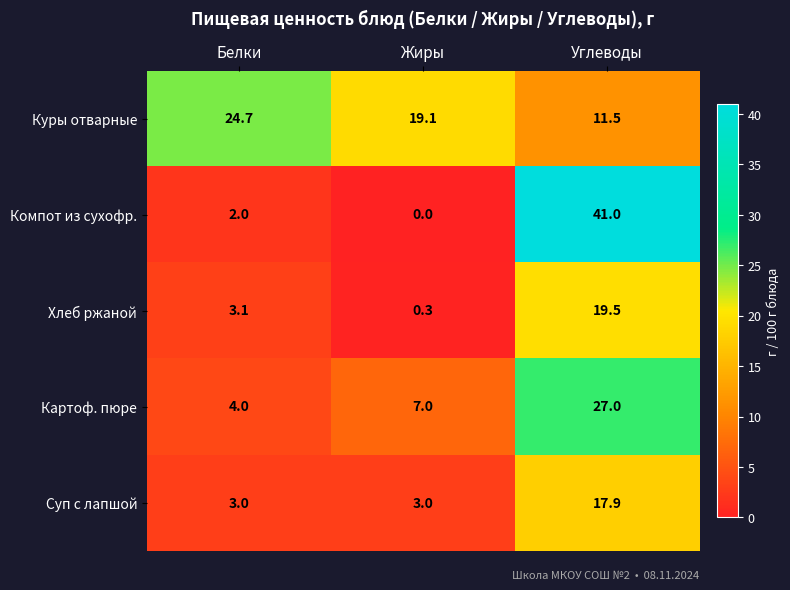

At which category is the sum across all series the highest?

Углеводы